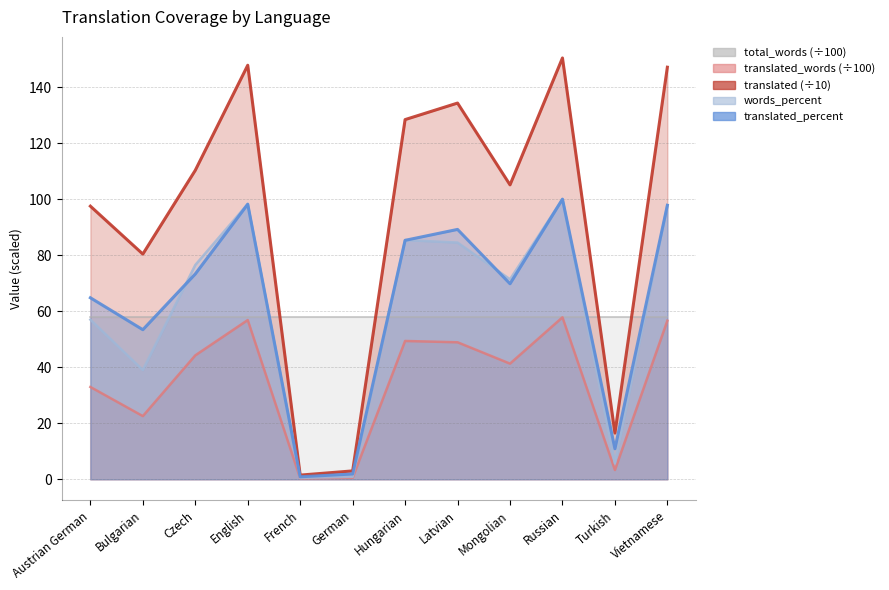

Which category has the highest value in the translated series?

Russian